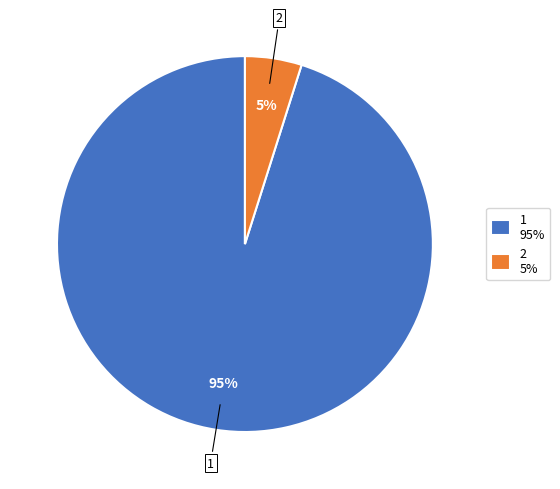

What percentage is the 1 slice, to the nearest percent?

95%